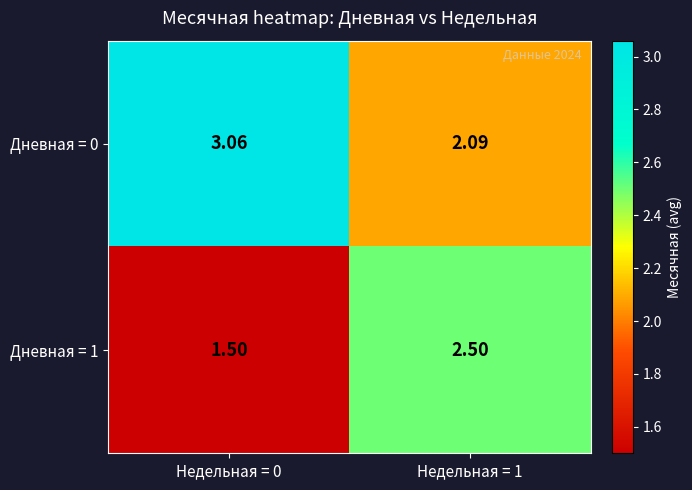

Rank the series by their average value, from highest to lowest.

Дневная = 0, Дневная = 1